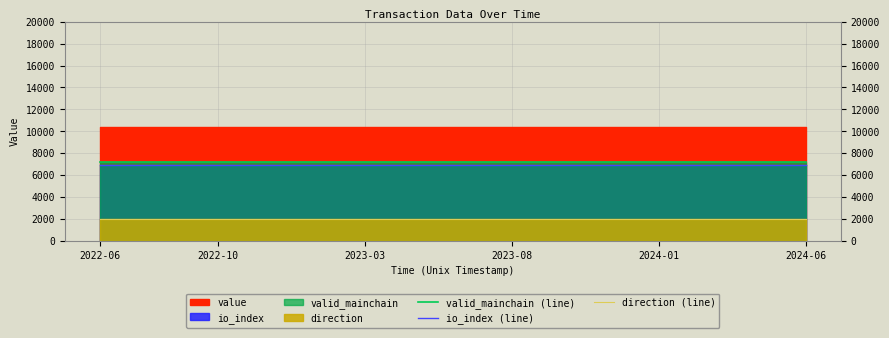

The value of direction (line) at 2023-03 is 2000. True or false?

True